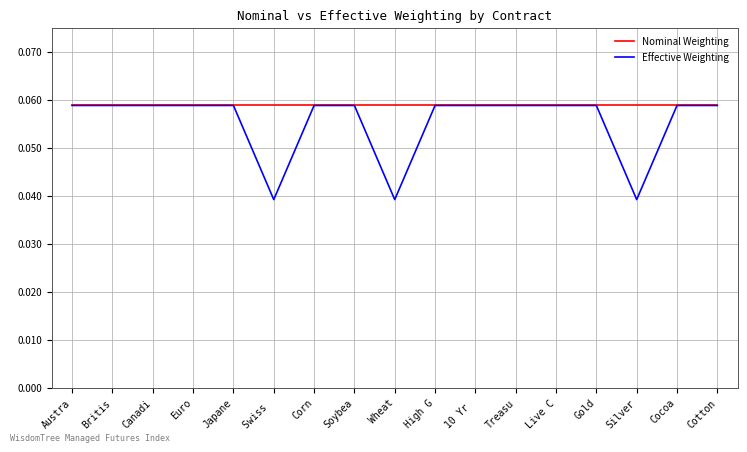

What position from the left is Cotton?

17